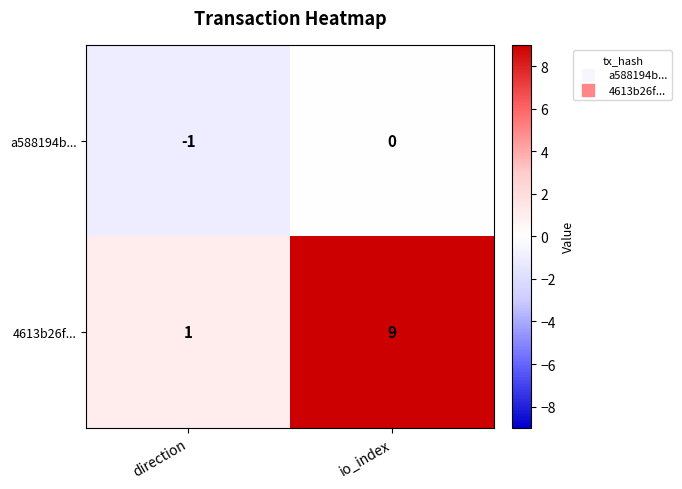

The value of a588194b... at io_index is 0. True or false?

True